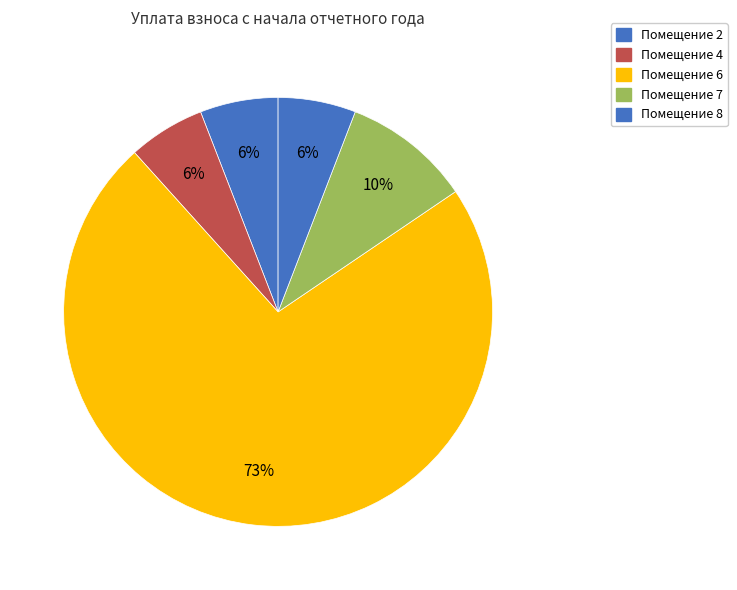

Count the number of slices in the pie.

5